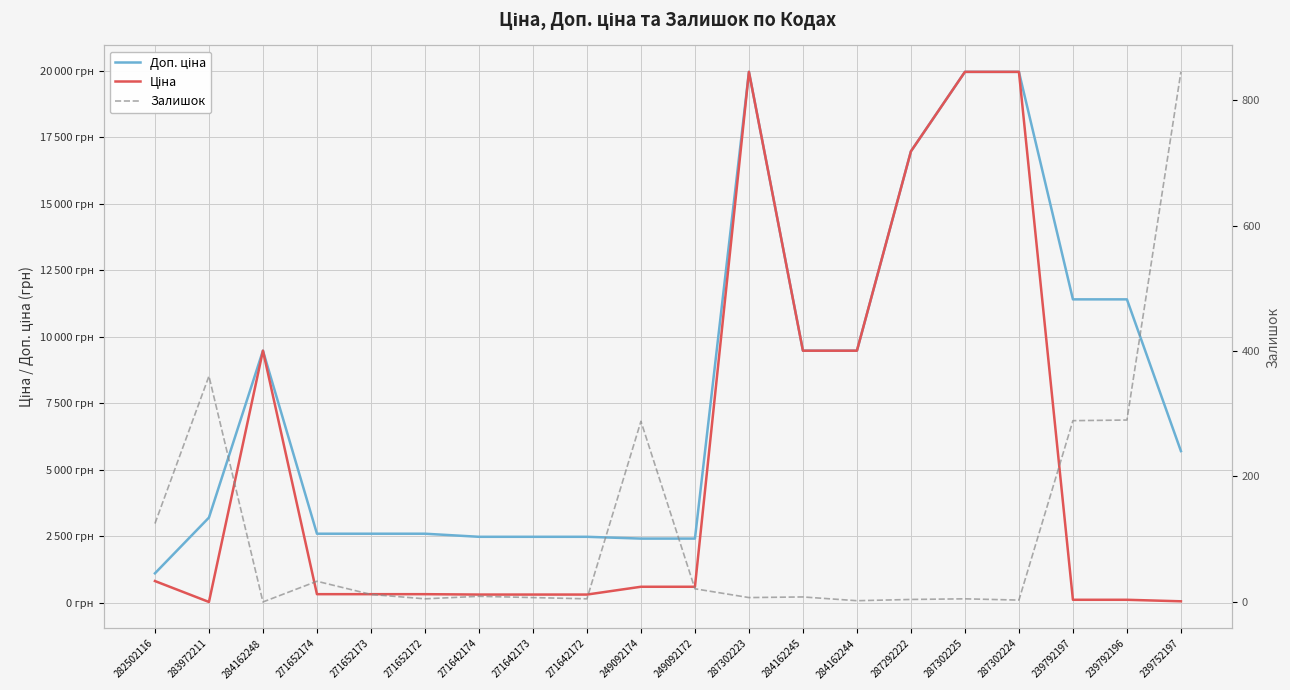

The Залишок series shows 2.2 at 284162245. True or false?

False